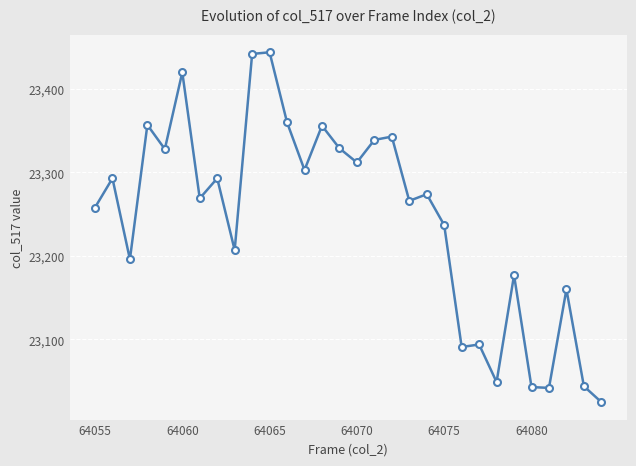

What is the sum of all values?

697351